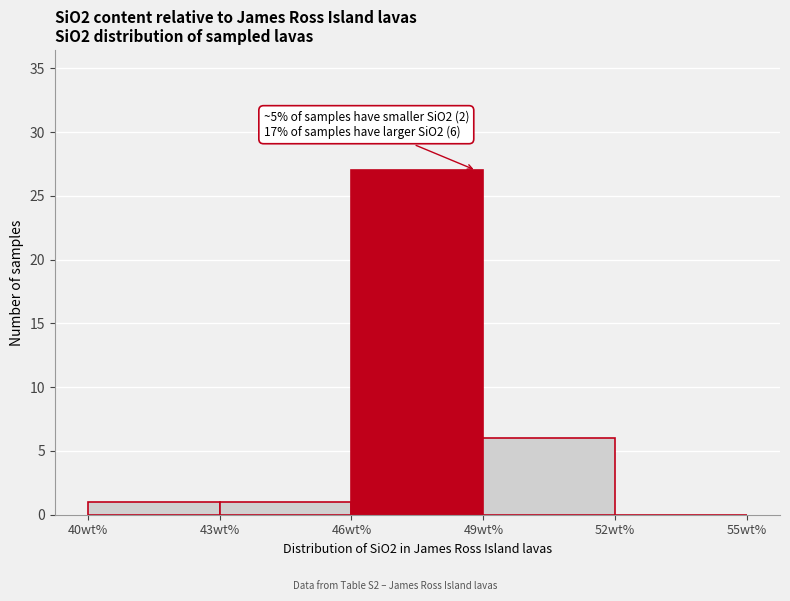

Over which range of the x-axis is the bar tallest?

46 to 49